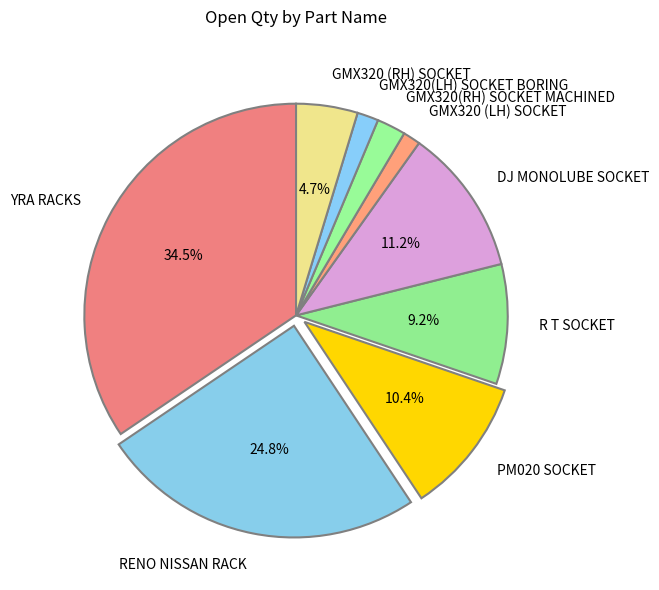

To the nearest percent, what is the difference between the largest and smallest slice percentages?

33%